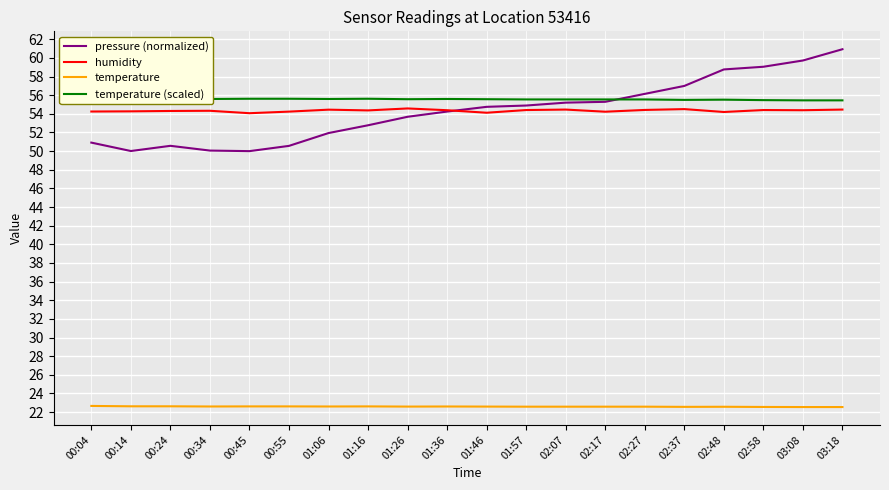

True or false: temperature (scaled) and humidity intersect in this chart.

False